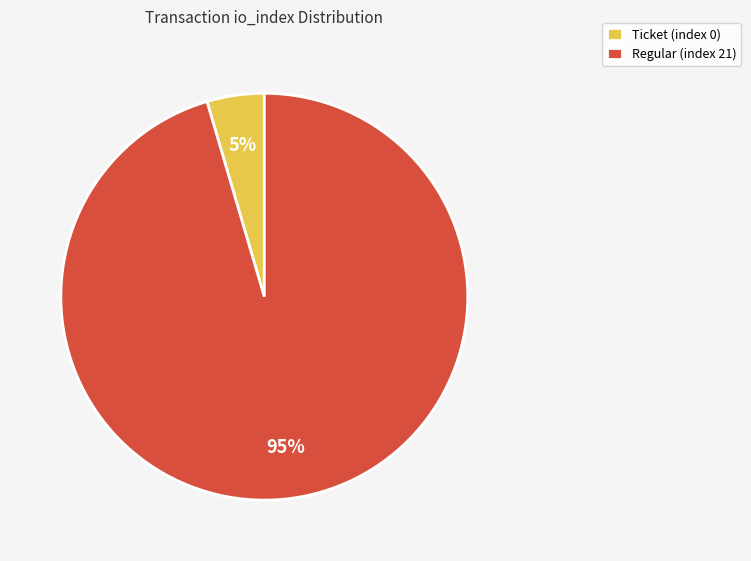

To the nearest percent, what is the average slice percentage?

50%